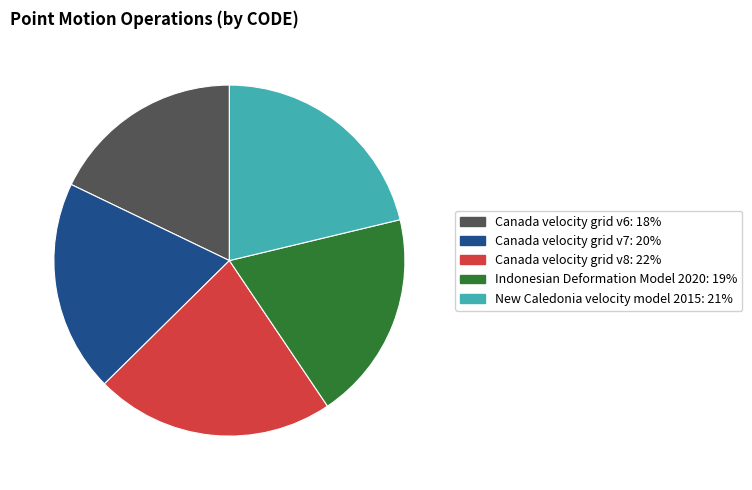

Count the number of slices in the pie.

5